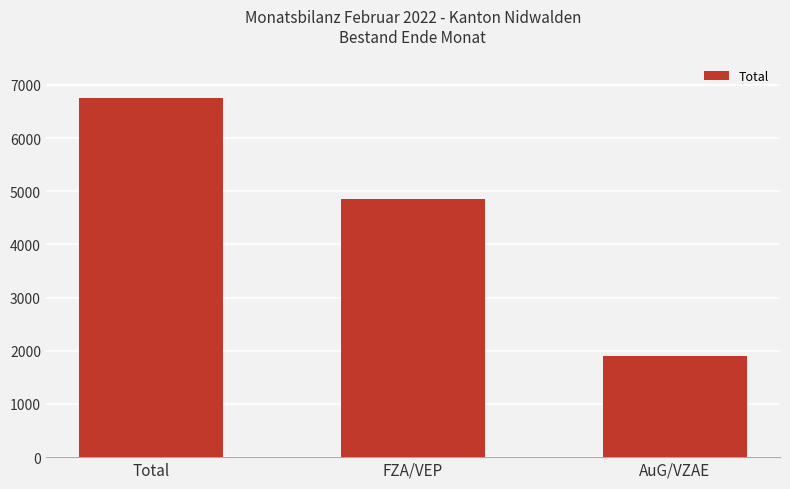

What is the label of the 1st bar from the left?

Total